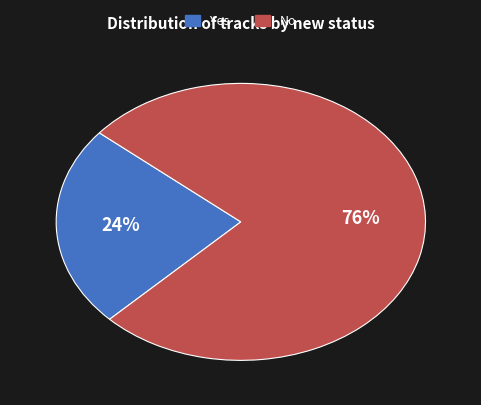

To the nearest percent, what is the average slice percentage?

50%